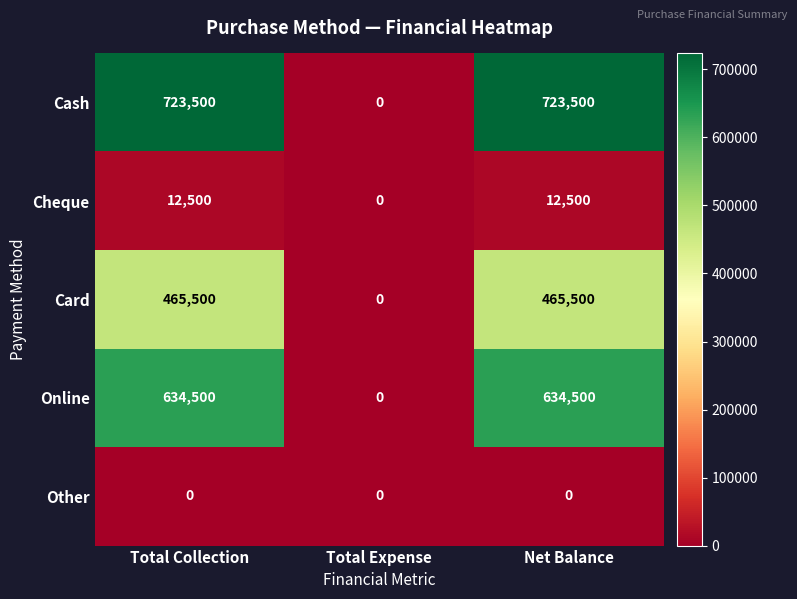

Which series has the largest total across all categories?

Cash